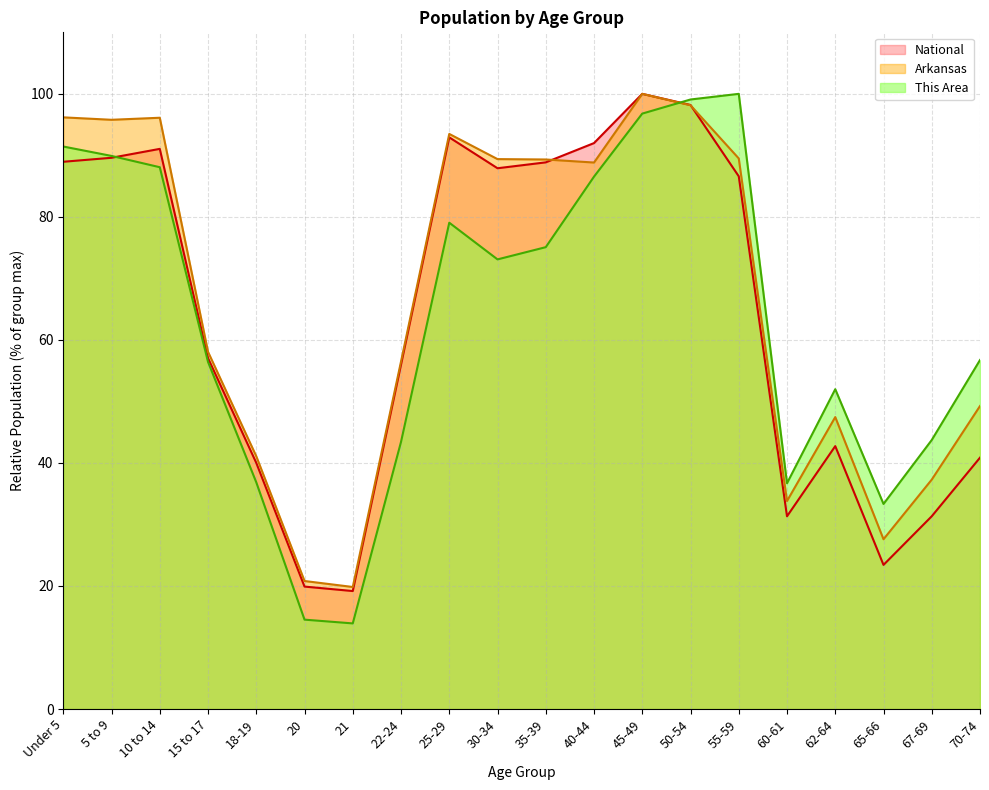

True or false: National has a value of 98.2 at 50-54.

True